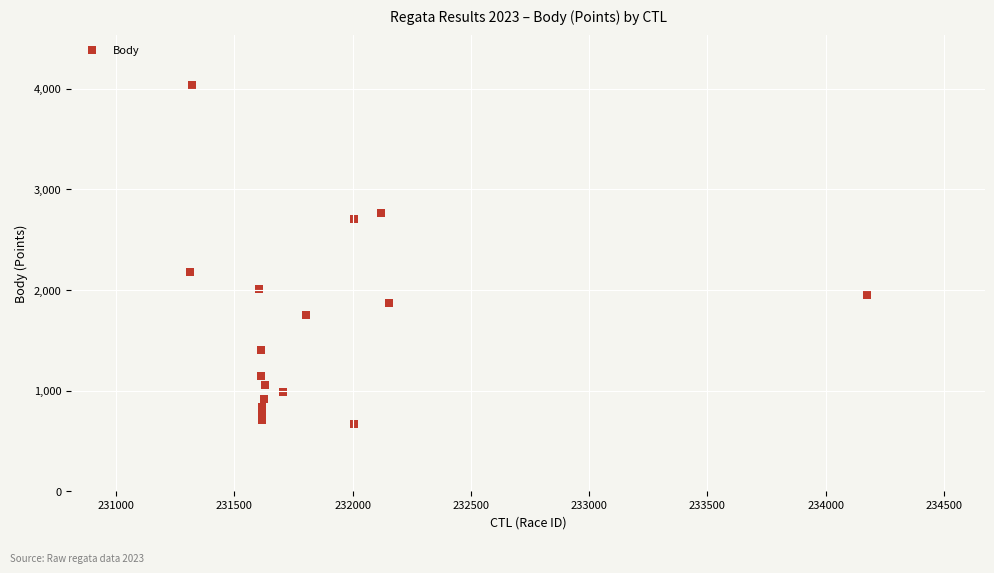

What is the range of Y values (max minus min)?

3364